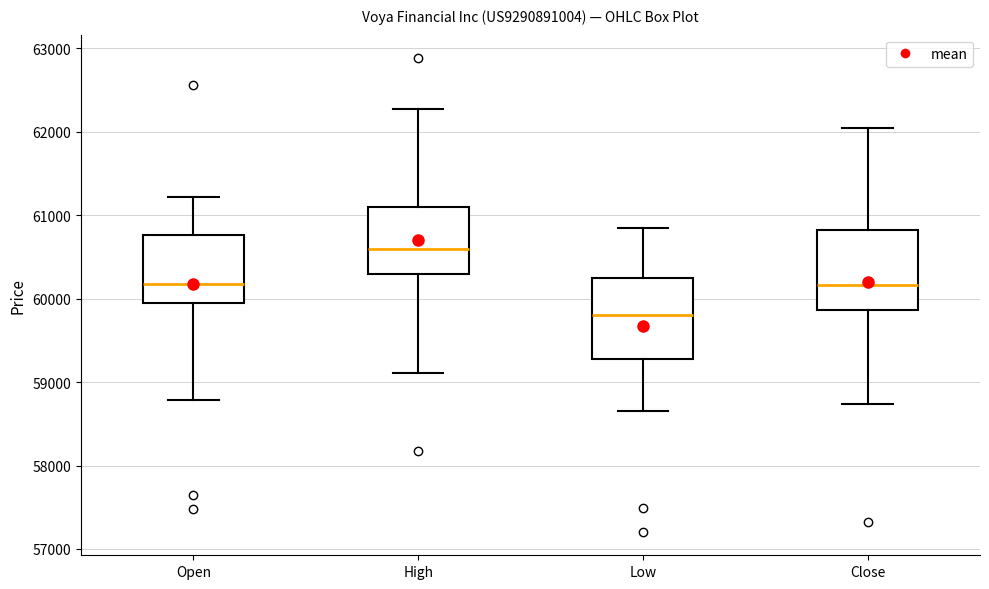

Which box's median line is the highest?

High